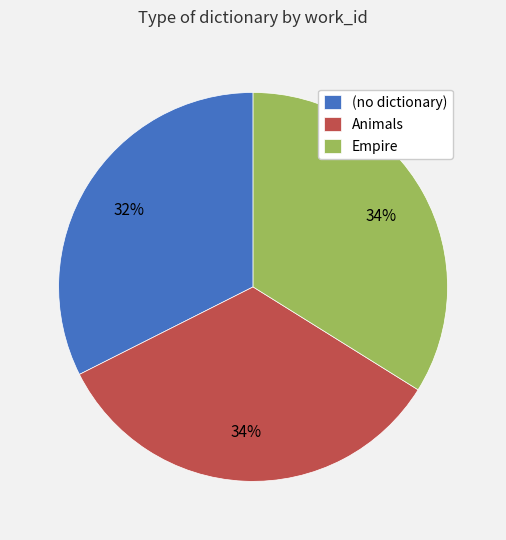

How many slices are in this pie chart?

3